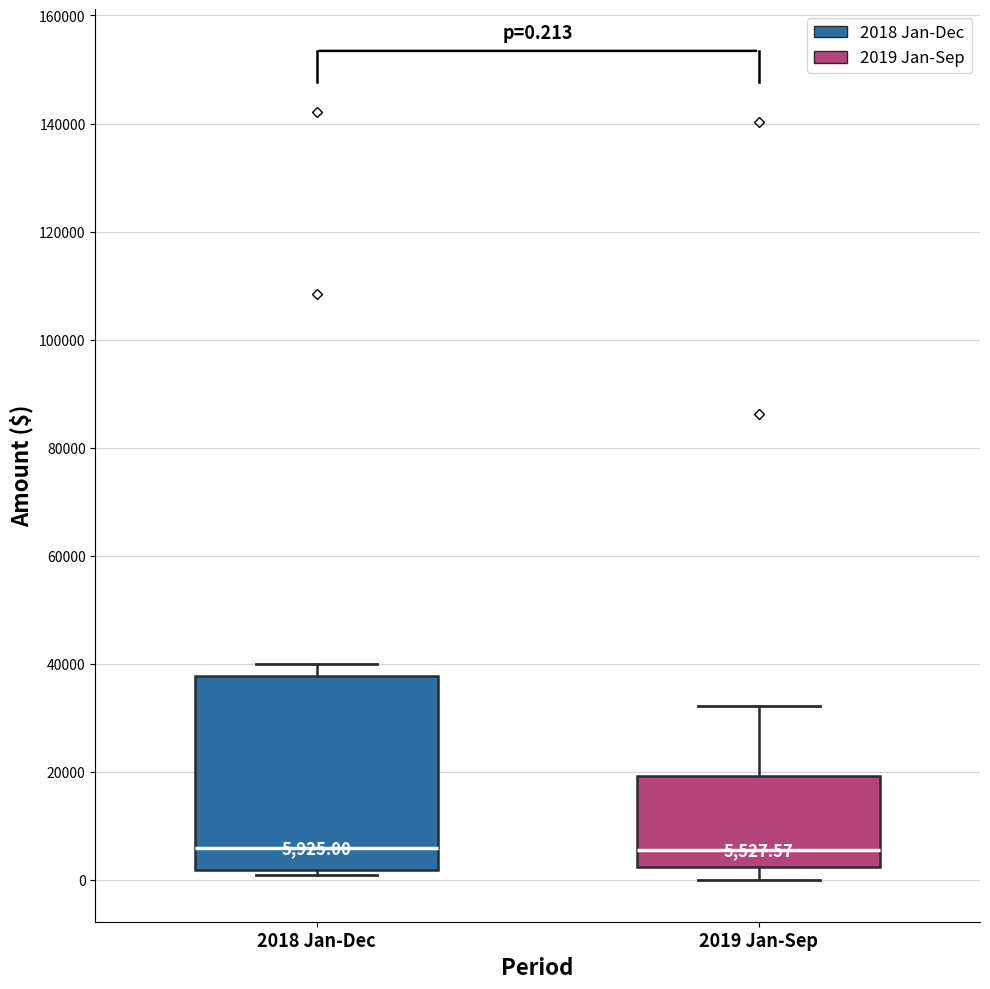

Which box is the tallest, from its lower edge to its upper edge?

2018 Jan-Dec